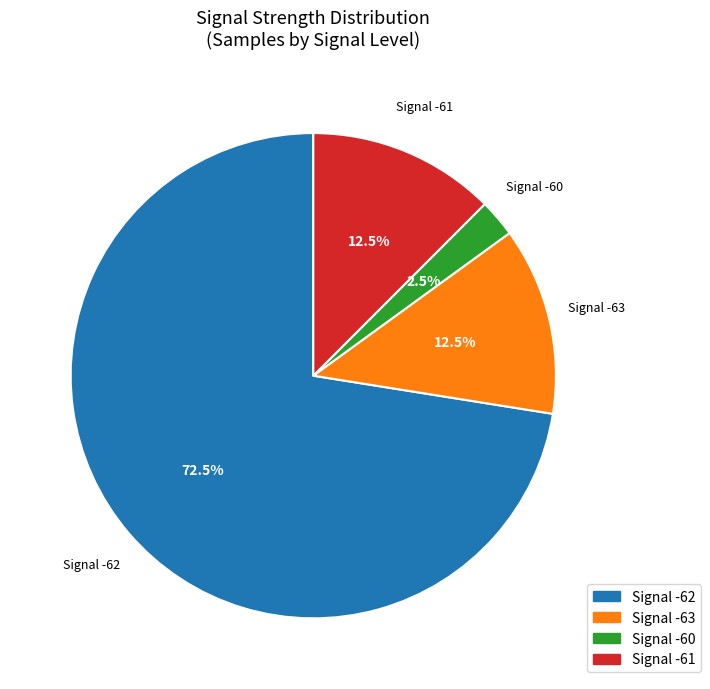

Does any single category account for the majority?

Yes